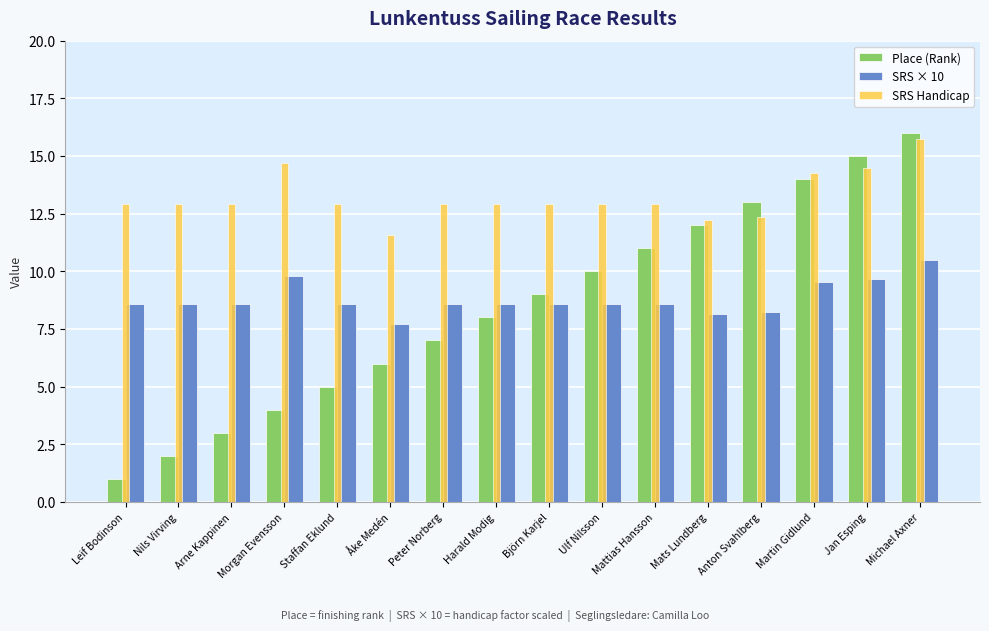

The value of SRS Handicap at Peter Norberg is 5.1. True or false?

False